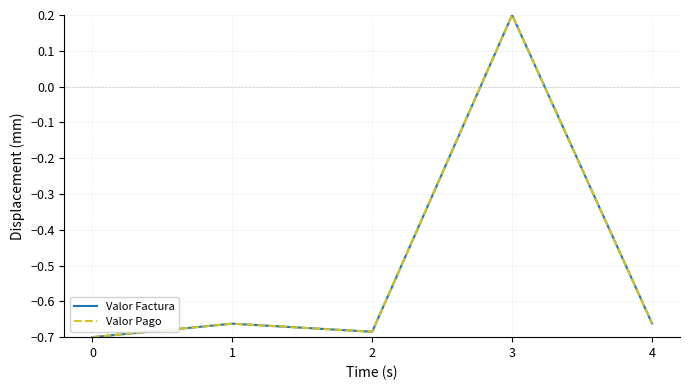

The Valor Factura series shows -0.7 at 0. True or false?

True